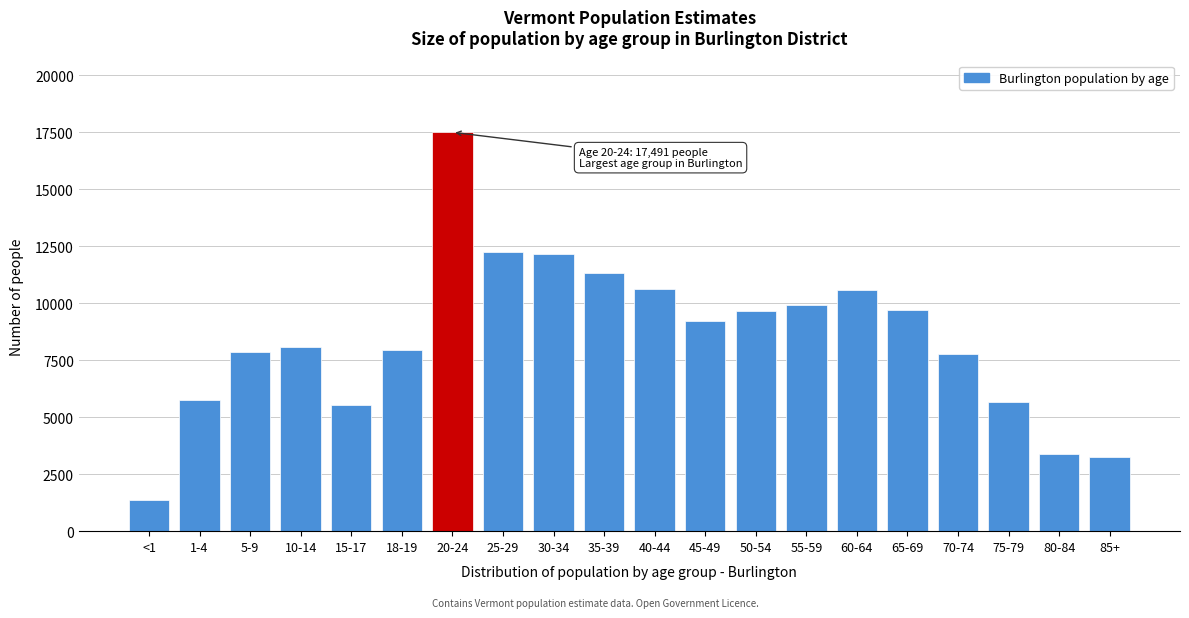

What is the change in value from 25-29 to 80-84?

-8879